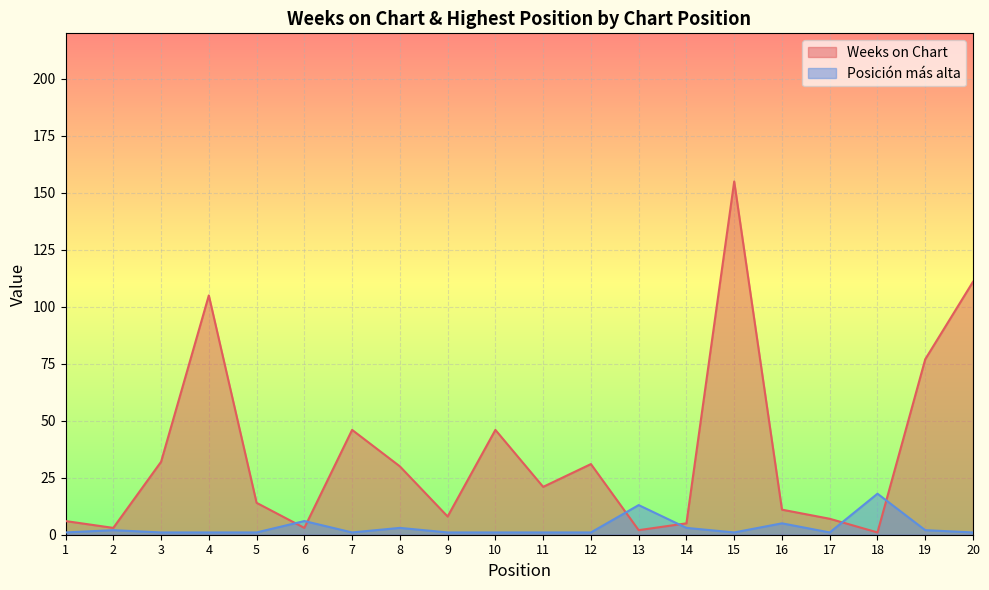

Which series has the largest total across all categories?

Weeks on Chart